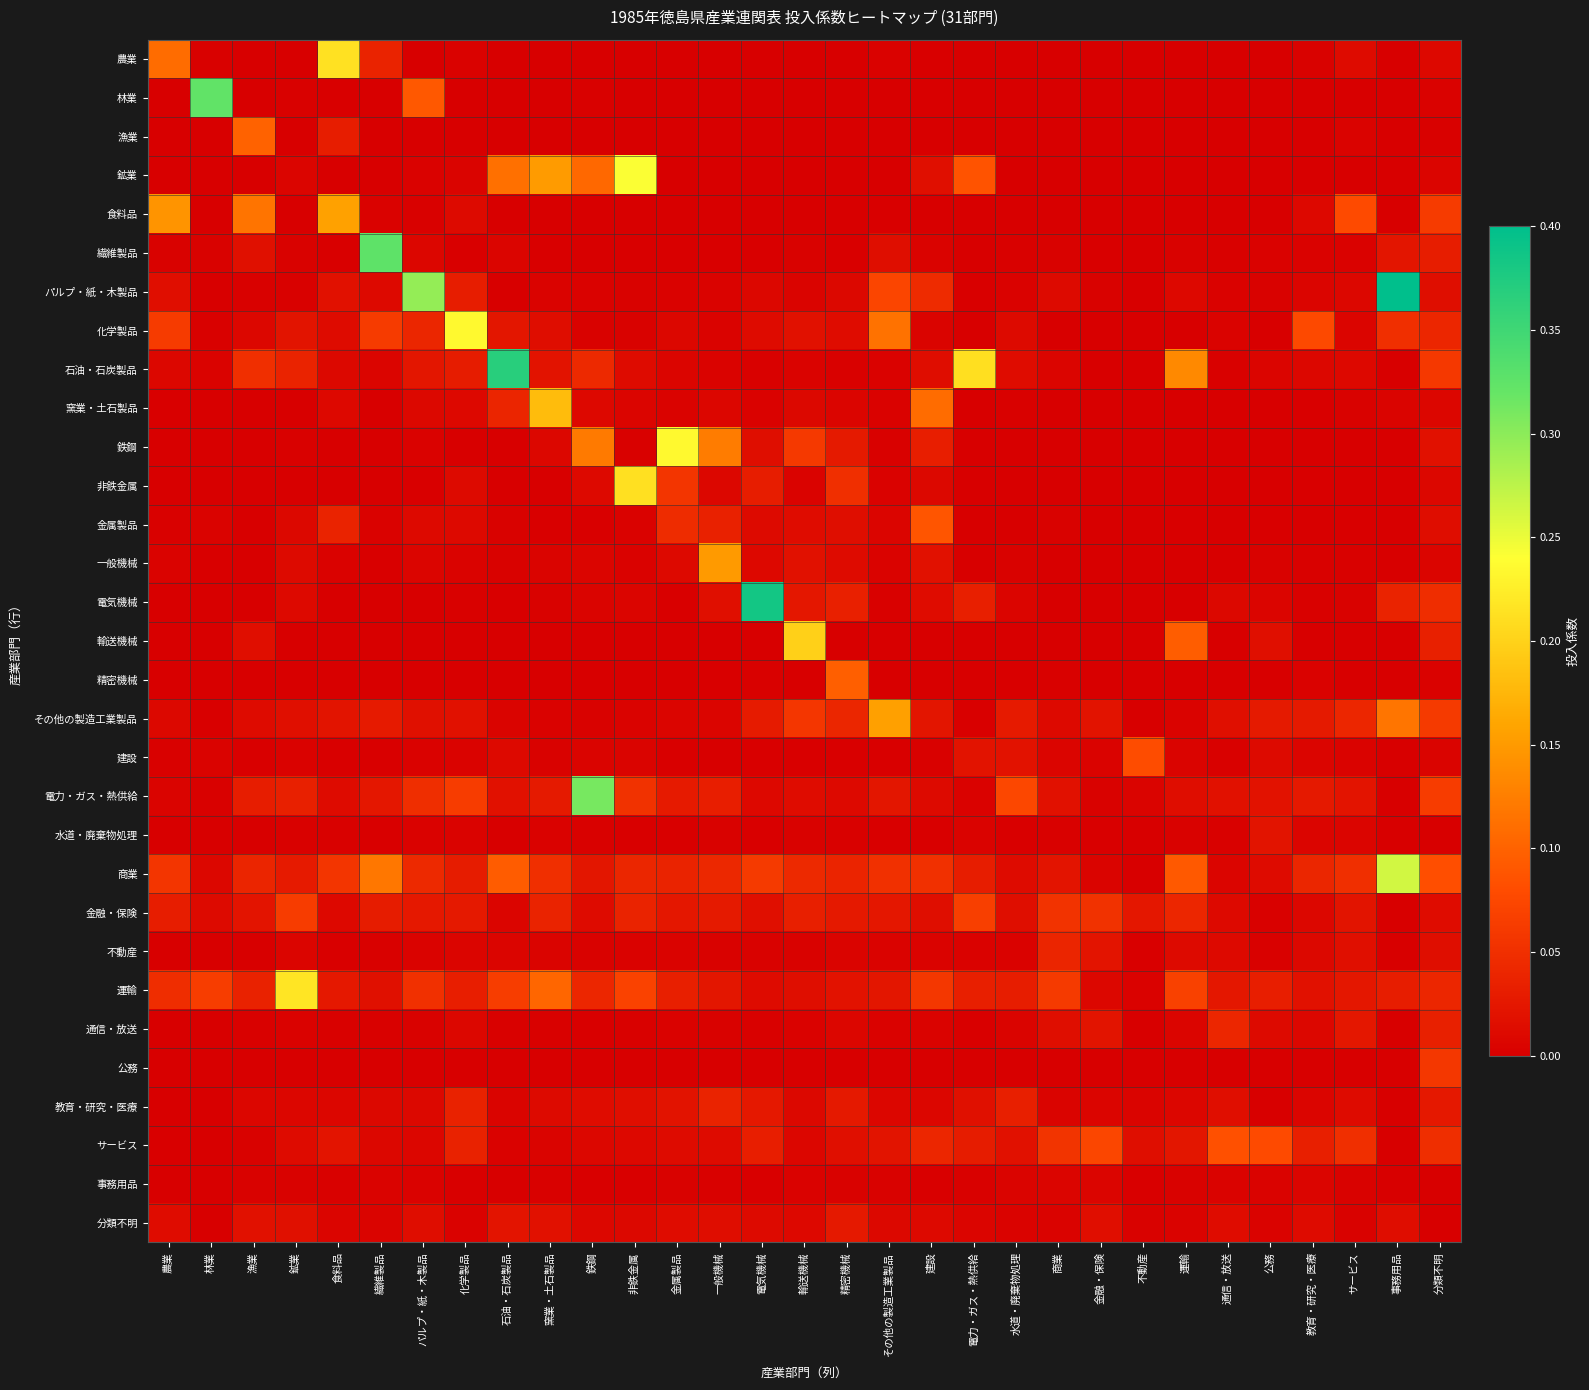

Reading left to right, list all the values displayed in this chart.

農業: 農業=0.1	林業=0.0	漁業=0.0	鉱業=0.0	食料品=0.2	繊維製品=0.0	パルプ・紙・木製品=0.0	化学製品=0.0	石油・石炭製品=0.0	窯業・土石製品=0.0	鉄鋼=0.0	非鉄金属=0.0	金属製品=0.0	一般機械=0.0	電気機械=0.0	輸送機械=0.0	精密機械=0.0	その他の製造工業製品=0.0	建設=0.0	電力・ガス・熱供給=0.0	水道・廃棄物処理=0.0	商業=0.0	金融・保険=0.0	不動産=0.0	運輸=0.0	通信・放送=0.0	公務=0.0	教育・研究・医療=0.0	サービス=0.0	事務用品=0.0	分類不明=0.0
林業: 農業=0.0	林業=0.3	漁業=0.0	鉱業=0.0	食料品=0.0	繊維製品=0.0	パルプ・紙・木製品=0.1	化学製品=0.0	石油・石炭製品=0.0	窯業・土石製品=0.0	鉄鋼=0.0	非鉄金属=0.0	金属製品=0.0	一般機械=0.0	電気機械=0.0	輸送機械=0.0	精密機械=0.0	その他の製造工業製品=0.0	建設=0.0	電力・ガス・熱供給=0.0	水道・廃棄物処理=0.0	商業=0.0	金融・保険=0.0	不動産=0.0	運輸=0.0	通信・放送=0.0	公務=0.0	教育・研究・医療=0.0	サービス=0.0	事務用品=0.0	分類不明=0.0
漁業: 農業=0.0	林業=0.0	漁業=0.1	鉱業=0.0	食料品=0.0	繊維製品=0.0	パルプ・紙・木製品=0.0	化学製品=0.0	石油・石炭製品=0.0	窯業・土石製品=0.0	鉄鋼=0.0	非鉄金属=0.0	金属製品=0.0	一般機械=0.0	電気機械=0.0	輸送機械=0.0	精密機械=0.0	その他の製造工業製品=0.0	建設=0.0	電力・ガス・熱供給=0.0	水道・廃棄物処理=0.0	商業=0.0	金融・保険=0.0	不動産=0.0	運輸=0.0	通信・放送=0.0	公務=0.0	教育・研究・医療=0.0	サービス=0.0	事務用品=0.0	分類不明=0.0
鉱業: 農業=0.0	林業=0.0	漁業=0.0	鉱業=0.0	食料品=0.0	繊維製品=0.0	パルプ・紙・木製品=0.0	化学製品=0.0	石油・石炭製品=0.1	窯業・土石製品=0.2	鉄鋼=0.1	非鉄金属=0.2	金属製品=0.0	一般機械=0.0	電気機械=0.0	輸送機械=0.0	精密機械=0.0	その他の製造工業製品=0.0	建設=0.0	電力・ガス・熱供給=0.1	水道・廃棄物処理=0.0	商業=0.0	金融・保険=0.0	不動産=0.0	運輸=0.0	通信・放送=0.0	公務=0.0	教育・研究・医療=0.0	サービス=0.0	事務用品=0.0	分類不明=0.0
食料品: 農業=0.1	林業=0.0	漁業=0.1	鉱業=0.0	食料品=0.2	繊維製品=0.0	パルプ・紙・木製品=0.0	化学製品=0.0	石油・石炭製品=0.0	窯業・土石製品=0.0	鉄鋼=0.0	非鉄金属=0.0	金属製品=0.0	一般機械=0.0	電気機械=0.0	輸送機械=0.0	精密機械=0.0	その他の製造工業製品=0.0	建設=0.0	電力・ガス・熱供給=0.0	水道・廃棄物処理=0.0	商業=0.0	金融・保険=0.0	不動産=0.0	運輸=0.0	通信・放送=0.0	公務=0.0	教育・研究・医療=0.0	サービス=0.1	事務用品=0.0	分類不明=0.1
繊維製品: 農業=0.0	林業=0.0	漁業=0.0	鉱業=0.0	食料品=0.0	繊維製品=0.3	パルプ・紙・木製品=0.0	化学製品=0.0	石油・石炭製品=0.0	窯業・土石製品=0.0	鉄鋼=0.0	非鉄金属=0.0	金属製品=0.0	一般機械=0.0	電気機械=0.0	輸送機械=0.0	精密機械=0.0	その他の製造工業製品=0.0	建設=0.0	電力・ガス・熱供給=0.0	水道・廃棄物処理=0.0	商業=0.0	金融・保険=0.0	不動産=0.0	運輸=0.0	通信・放送=0.0	公務=0.0	教育・研究・医療=0.0	サービス=0.0	事務用品=0.0	分類不明=0.0
パルプ・紙・木製品: 農業=0.0	林業=0.0	漁業=0.0	鉱業=0.0	食料品=0.0	繊維製品=0.0	パルプ・紙・木製品=0.3	化学製品=0.0	石油・石炭製品=0.0	窯業・土石製品=0.0	鉄鋼=0.0	非鉄金属=0.0	金属製品=0.0	一般機械=0.0	電気機械=0.0	輸送機械=0.0	精密機械=0.0	その他の製造工業製品=0.1	建設=0.0	電力・ガス・熱供給=0.0	水道・廃棄物処理=0.0	商業=0.0	金融・保険=0.0	不動産=0.0	運輸=0.0	通信・放送=0.0	公務=0.0	教育・研究・医療=0.0	サービス=0.0	事務用品=0.5	分類不明=0.0
化学製品: 農業=0.1	林業=0.0	漁業=0.0	鉱業=0.0	食料品=0.0	繊維製品=0.1	パルプ・紙・木製品=0.0	化学製品=0.2	石油・石炭製品=0.0	窯業・土石製品=0.0	鉄鋼=0.0	非鉄金属=0.0	金属製品=0.0	一般機械=0.0	電気機械=0.0	輸送機械=0.0	精密機械=0.0	その他の製造工業製品=0.1	建設=0.0	電力・ガス・熱供給=0.0	水道・廃棄物処理=0.0	商業=0.0	金融・保険=0.0	不動産=0.0	運輸=0.0	通信・放送=0.0	公務=0.0	教育・研究・医療=0.1	サービス=0.0	事務用品=0.1	分類不明=0.0
石油・石炭製品: 農業=0.0	林業=0.0	漁業=0.0	鉱業=0.0	食料品=0.0	繊維製品=0.0	パルプ・紙・木製品=0.0	化学製品=0.0	石油・石炭製品=0.4	窯業・土石製品=0.0	鉄鋼=0.0	非鉄金属=0.0	金属製品=0.0	一般機械=0.0	電気機械=0.0	輸送機械=0.0	精密機械=0.0	その他の製造工業製品=0.0	建設=0.0	電力・ガス・熱供給=0.2	水道・廃棄物処理=0.0	商業=0.0	金融・保険=0.0	不動産=0.0	運輸=0.1	通信・放送=0.0	公務=0.0	教育・研究・医療=0.0	サービス=0.0	事務用品=0.0	分類不明=0.1
窯業・土石製品: 農業=0.0	林業=0.0	漁業=0.0	鉱業=0.0	食料品=0.0	繊維製品=0.0	パルプ・紙・木製品=0.0	化学製品=0.0	石油・石炭製品=0.0	窯業・土石製品=0.2	鉄鋼=0.0	非鉄金属=0.0	金属製品=0.0	一般機械=0.0	電気機械=0.0	輸送機械=0.0	精密機械=0.0	その他の製造工業製品=0.0	建設=0.1	電力・ガス・熱供給=0.0	水道・廃棄物処理=0.0	商業=0.0	金融・保険=0.0	不動産=0.0	運輸=0.0	通信・放送=0.0	公務=0.0	教育・研究・医療=0.0	サービス=0.0	事務用品=0.0	分類不明=0.0
鉄鋼: 農業=0.0	林業=0.0	漁業=0.0	鉱業=0.0	食料品=0.0	繊維製品=0.0	パルプ・紙・木製品=0.0	化学製品=0.0	石油・石炭製品=0.0	窯業・土石製品=0.0	鉄鋼=0.1	非鉄金属=0.0	金属製品=0.2	一般機械=0.1	電気機械=0.0	輸送機械=0.1	精密機械=0.0	その他の製造工業製品=0.0	建設=0.0	電力・ガス・熱供給=0.0	水道・廃棄物処理=0.0	商業=0.0	金融・保険=0.0	不動産=0.0	運輸=0.0	通信・放送=0.0	公務=0.0	教育・研究・医療=0.0	サービス=0.0	事務用品=0.0	分類不明=0.0
非鉄金属: 農業=0.0	林業=0.0	漁業=0.0	鉱業=0.0	食料品=0.0	繊維製品=0.0	パルプ・紙・木製品=0.0	化学製品=0.0	石油・石炭製品=0.0	窯業・土石製品=0.0	鉄鋼=0.0	非鉄金属=0.2	金属製品=0.1	一般機械=0.0	電気機械=0.0	輸送機械=0.0	精密機械=0.0	その他の製造工業製品=0.0	建設=0.0	電力・ガス・熱供給=0.0	水道・廃棄物処理=0.0	商業=0.0	金融・保険=0.0	不動産=0.0	運輸=0.0	通信・放送=0.0	公務=0.0	教育・研究・医療=0.0	サービス=0.0	事務用品=0.0	分類不明=0.0
金属製品: 農業=0.0	林業=0.0	漁業=0.0	鉱業=0.0	食料品=0.0	繊維製品=0.0	パルプ・紙・木製品=0.0	化学製品=0.0	石油・石炭製品=0.0	窯業・土石製品=0.0	鉄鋼=0.0	非鉄金属=0.0	金属製品=0.0	一般機械=0.0	電気機械=0.0	輸送機械=0.0	精密機械=0.0	その他の製造工業製品=0.0	建設=0.1	電力・ガス・熱供給=0.0	水道・廃棄物処理=0.0	商業=0.0	金融・保険=0.0	不動産=0.0	運輸=0.0	通信・放送=0.0	公務=0.0	教育・研究・医療=0.0	サービス=0.0	事務用品=0.0	分類不明=0.0
一般機械: 農業=0.0	林業=0.0	漁業=0.0	鉱業=0.0	食料品=0.0	繊維製品=0.0	パルプ・紙・木製品=0.0	化学製品=0.0	石油・石炭製品=0.0	窯業・土石製品=0.0	鉄鋼=0.0	非鉄金属=0.0	金属製品=0.0	一般機械=0.1	電気機械=0.0	輸送機械=0.0	精密機械=0.0	その他の製造工業製品=0.0	建設=0.0	電力・ガス・熱供給=0.0	水道・廃棄物処理=0.0	商業=0.0	金融・保険=0.0	不動産=0.0	運輸=0.0	通信・放送=0.0	公務=0.0	教育・研究・医療=0.0	サービス=0.0	事務用品=0.0	分類不明=0.0
電気機械: 農業=0.0	林業=0.0	漁業=0.0	鉱業=0.0	食料品=0.0	繊維製品=0.0	パルプ・紙・木製品=0.0	化学製品=0.0	石油・石炭製品=0.0	窯業・土石製品=0.0	鉄鋼=0.0	非鉄金属=0.0	金属製品=0.0	一般機械=0.0	電気機械=0.4	輸送機械=0.0	精密機械=0.0	その他の製造工業製品=0.0	建設=0.0	電力・ガス・熱供給=0.0	水道・廃棄物処理=0.0	商業=0.0	金融・保険=0.0	不動産=0.0	運輸=0.0	通信・放送=0.0	公務=0.0	教育・研究・医療=0.0	サービス=0.0	事務用品=0.0	分類不明=0.0
輸送機械: 農業=0.0	林業=0.0	漁業=0.0	鉱業=0.0	食料品=0.0	繊維製品=0.0	パルプ・紙・木製品=0.0	化学製品=0.0	石油・石炭製品=0.0	窯業・土石製品=0.0	鉄鋼=0.0	非鉄金属=0.0	金属製品=0.0	一般機械=0.0	電気機械=0.0	輸送機械=0.2	精密機械=0.0	その他の製造工業製品=0.0	建設=0.0	電力・ガス・熱供給=0.0	水道・廃棄物処理=0.0	商業=0.0	金融・保険=0.0	不動産=0.0	運輸=0.1	通信・放送=0.0	公務=0.0	教育・研究・医療=0.0	サービス=0.0	事務用品=0.0	分類不明=0.0
精密機械: 農業=0.0	林業=0.0	漁業=0.0	鉱業=0.0	食料品=0.0	繊維製品=0.0	パルプ・紙・木製品=0.0	化学製品=0.0	石油・石炭製品=0.0	窯業・土石製品=0.0	鉄鋼=0.0	非鉄金属=0.0	金属製品=0.0	一般機械=0.0	電気機械=0.0	輸送機械=0.0	精密機械=0.1	その他の製造工業製品=0.0	建設=0.0	電力・ガス・熱供給=0.0	水道・廃棄物処理=0.0	商業=0.0	金融・保険=0.0	不動産=0.0	運輸=0.0	通信・放送=0.0	公務=0.0	教育・研究・医療=0.0	サービス=0.0	事務用品=0.0	分類不明=0.0
その他の製造工業製品: 農業=0.0	林業=0.0	漁業=0.0	鉱業=0.0	食料品=0.0	繊維製品=0.0	パルプ・紙・木製品=0.0	化学製品=0.0	石油・石炭製品=0.0	窯業・土石製品=0.0	鉄鋼=0.0	非鉄金属=0.0	金属製品=0.0	一般機械=0.0	電気機械=0.0	輸送機械=0.1	精密機械=0.0	その他の製造工業製品=0.2	建設=0.0	電力・ガス・熱供給=0.0	水道・廃棄物処理=0.0	商業=0.0	金融・保険=0.0	不動産=0.0	運輸=0.0	通信・放送=0.0	公務=0.0	教育・研究・医療=0.0	サービス=0.0	事務用品=0.1	分類不明=0.1
建設: 農業=0.0	林業=0.0	漁業=0.0	鉱業=0.0	食料品=0.0	繊維製品=0.0	パルプ・紙・木製品=0.0	化学製品=0.0	石油・石炭製品=0.0	窯業・土石製品=0.0	鉄鋼=0.0	非鉄金属=0.0	金属製品=0.0	一般機械=0.0	電気機械=0.0	輸送機械=0.0	精密機械=0.0	その他の製造工業製品=0.0	建設=0.0	電力・ガス・熱供給=0.0	水道・廃棄物処理=0.0	商業=0.0	金融・保険=0.0	不動産=0.1	運輸=0.0	通信・放送=0.0	公務=0.0	教育・研究・医療=0.0	サービス=0.0	事務用品=0.0	分類不明=0.0
電力・ガス・熱供給: 農業=0.0	林業=0.0	漁業=0.0	鉱業=0.0	食料品=0.0	繊維製品=0.0	パルプ・紙・木製品=0.0	化学製品=0.1	石油・石炭製品=0.0	窯業・土石製品=0.0	鉄鋼=0.3	非鉄金属=0.1	金属製品=0.0	一般機械=0.0	電気機械=0.0	輸送機械=0.0	精密機械=0.0	その他の製造工業製品=0.0	建設=0.0	電力・ガス・熱供給=0.0	水道・廃棄物処理=0.1	商業=0.0	金融・保険=0.0	不動産=0.0	運輸=0.0	通信・放送=0.0	公務=0.0	教育・研究・医療=0.0	サービス=0.0	事務用品=0.0	分類不明=0.1
水道・廃棄物処理: 農業=0.0	林業=0.0	漁業=0.0	鉱業=0.0	食料品=0.0	繊維製品=0.0	パルプ・紙・木製品=0.0	化学製品=0.0	石油・石炭製品=0.0	窯業・土石製品=0.0	鉄鋼=0.0	非鉄金属=0.0	金属製品=0.0	一般機械=0.0	電気機械=0.0	輸送機械=0.0	精密機械=0.0	その他の製造工業製品=0.0	建設=0.0	電力・ガス・熱供給=0.0	水道・廃棄物処理=0.0	商業=0.0	金融・保険=0.0	不動産=0.0	運輸=0.0	通信・放送=0.0	公務=0.0	教育・研究・医療=0.0	サービス=0.0	事務用品=0.0	分類不明=0.0
商業: 農業=0.1	林業=0.0	漁業=0.0	鉱業=0.0	食料品=0.1	繊維製品=0.1	パルプ・紙・木製品=0.0	化学製品=0.0	石油・石炭製品=0.1	窯業・土石製品=0.1	鉄鋼=0.0	非鉄金属=0.0	金属製品=0.0	一般機械=0.0	電気機械=0.1	輸送機械=0.0	精密機械=0.0	その他の製造工業製品=0.1	建設=0.1	電力・ガス・熱供給=0.0	水道・廃棄物処理=0.0	商業=0.0	金融・保険=0.0	不動産=0.0	運輸=0.1	通信・放送=0.0	公務=0.0	教育・研究・医療=0.0	サービス=0.1	事務用品=0.3	分類不明=0.1
金融・保険: 農業=0.0	林業=0.0	漁業=0.0	鉱業=0.1	食料品=0.0	繊維製品=0.0	パルプ・紙・木製品=0.0	化学製品=0.0	石油・石炭製品=0.0	窯業・土石製品=0.0	鉄鋼=0.0	非鉄金属=0.0	金属製品=0.0	一般機械=0.0	電気機械=0.0	輸送機械=0.0	精密機械=0.0	その他の製造工業製品=0.0	建設=0.0	電力・ガス・熱供給=0.1	水道・廃棄物処理=0.0	商業=0.1	金融・保険=0.1	不動産=0.0	運輸=0.0	通信・放送=0.0	公務=0.0	教育・研究・医療=0.0	サービス=0.0	事務用品=0.0	分類不明=0.0
不動産: 農業=0.0	林業=0.0	漁業=0.0	鉱業=0.0	食料品=0.0	繊維製品=0.0	パルプ・紙・木製品=0.0	化学製品=0.0	石油・石炭製品=0.0	窯業・土石製品=0.0	鉄鋼=0.0	非鉄金属=0.0	金属製品=0.0	一般機械=0.0	電気機械=0.0	輸送機械=0.0	精密機械=0.0	その他の製造工業製品=0.0	建設=0.0	電力・ガス・熱供給=0.0	水道・廃棄物処理=0.0	商業=0.0	金融・保険=0.0	不動産=0.0	運輸=0.0	通信・放送=0.0	公務=0.0	教育・研究・医療=0.0	サービス=0.0	事務用品=0.0	分類不明=0.0
運輸: 農業=0.0	林業=0.1	漁業=0.0	鉱業=0.2	食料品=0.0	繊維製品=0.0	パルプ・紙・木製品=0.1	化学製品=0.0	石油・石炭製品=0.1	窯業・土石製品=0.1	鉄鋼=0.0	非鉄金属=0.1	金属製品=0.0	一般機械=0.0	電気機械=0.0	輸送機械=0.0	精密機械=0.0	その他の製造工業製品=0.0	建設=0.1	電力・ガス・熱供給=0.0	水道・廃棄物処理=0.0	商業=0.1	金融・保険=0.0	不動産=0.0	運輸=0.1	通信・放送=0.0	公務=0.0	教育・研究・医療=0.0	サービス=0.0	事務用品=0.0	分類不明=0.0
通信・放送: 農業=0.0	林業=0.0	漁業=0.0	鉱業=0.0	食料品=0.0	繊維製品=0.0	パルプ・紙・木製品=0.0	化学製品=0.0	石油・石炭製品=0.0	窯業・土石製品=0.0	鉄鋼=0.0	非鉄金属=0.0	金属製品=0.0	一般機械=0.0	電気機械=0.0	輸送機械=0.0	精密機械=0.0	その他の製造工業製品=0.0	建設=0.0	電力・ガス・熱供給=0.0	水道・廃棄物処理=0.0	商業=0.0	金融・保険=0.0	不動産=0.0	運輸=0.0	通信・放送=0.0	公務=0.0	教育・研究・医療=0.0	サービス=0.0	事務用品=0.0	分類不明=0.0
公務: 農業=0.0	林業=0.0	漁業=0.0	鉱業=0.0	食料品=0.0	繊維製品=0.0	パルプ・紙・木製品=0.0	化学製品=0.0	石油・石炭製品=0.0	窯業・土石製品=0.0	鉄鋼=0.0	非鉄金属=0.0	金属製品=0.0	一般機械=0.0	電気機械=0.0	輸送機械=0.0	精密機械=0.0	その他の製造工業製品=0.0	建設=0.0	電力・ガス・熱供給=0.0	水道・廃棄物処理=0.0	商業=0.0	金融・保険=0.0	不動産=0.0	運輸=0.0	通信・放送=0.0	公務=0.0	教育・研究・医療=0.0	サービス=0.0	事務用品=0.0	分類不明=0.1
教育・研究・医療: 農業=0.0	林業=0.0	漁業=0.0	鉱業=0.0	食料品=0.0	繊維製品=0.0	パルプ・紙・木製品=0.0	化学製品=0.0	石油・石炭製品=0.0	窯業・土石製品=0.0	鉄鋼=0.0	非鉄金属=0.0	金属製品=0.0	一般機械=0.0	電気機械=0.0	輸送機械=0.0	精密機械=0.0	その他の製造工業製品=0.0	建設=0.0	電力・ガス・熱供給=0.0	水道・廃棄物処理=0.0	商業=0.0	金融・保険=0.0	不動産=0.0	運輸=0.0	通信・放送=0.0	公務=0.0	教育・研究・医療=0.0	サービス=0.0	事務用品=0.0	分類不明=0.0
サービス: 農業=0.0	林業=0.0	漁業=0.0	鉱業=0.0	食料品=0.0	繊維製品=0.0	パルプ・紙・木製品=0.0	化学製品=0.0	石油・石炭製品=0.0	窯業・土石製品=0.0	鉄鋼=0.0	非鉄金属=0.0	金属製品=0.0	一般機械=0.0	電気機械=0.0	輸送機械=0.0	精密機械=0.0	その他の製造工業製品=0.0	建設=0.0	電力・ガス・熱供給=0.0	水道・廃棄物処理=0.0	商業=0.1	金融・保険=0.1	不動産=0.0	運輸=0.0	通信・放送=0.1	公務=0.1	教育・研究・医療=0.0	サービス=0.0	事務用品=0.0	分類不明=0.0
事務用品: 農業=0.0	林業=0.0	漁業=0.0	鉱業=0.0	食料品=0.0	繊維製品=0.0	パルプ・紙・木製品=0.0	化学製品=0.0	石油・石炭製品=0.0	窯業・土石製品=0.0	鉄鋼=0.0	非鉄金属=0.0	金属製品=0.0	一般機械=0.0	電気機械=0.0	輸送機械=0.0	精密機械=0.0	その他の製造工業製品=0.0	建設=0.0	電力・ガス・熱供給=0.0	水道・廃棄物処理=0.0	商業=0.0	金融・保険=0.0	不動産=0.0	運輸=0.0	通信・放送=0.0	公務=0.0	教育・研究・医療=0.0	サービス=0.0	事務用品=0.0	分類不明=0.0
分類不明: 農業=0.0	林業=0.0	漁業=0.0	鉱業=0.0	食料品=0.0	繊維製品=0.0	パルプ・紙・木製品=0.0	化学製品=0.0	石油・石炭製品=0.0	窯業・土石製品=0.0	鉄鋼=0.0	非鉄金属=0.0	金属製品=0.0	一般機械=0.0	電気機械=0.0	輸送機械=0.0	精密機械=0.0	その他の製造工業製品=0.0	建設=0.0	電力・ガス・熱供給=0.0	水道・廃棄物処理=0.0	商業=0.0	金融・保険=0.0	不動産=0.0	運輸=0.0	通信・放送=0.0	公務=0.0	教育・研究・医療=0.0	サービス=0.0	事務用品=0.0	分類不明=0.0